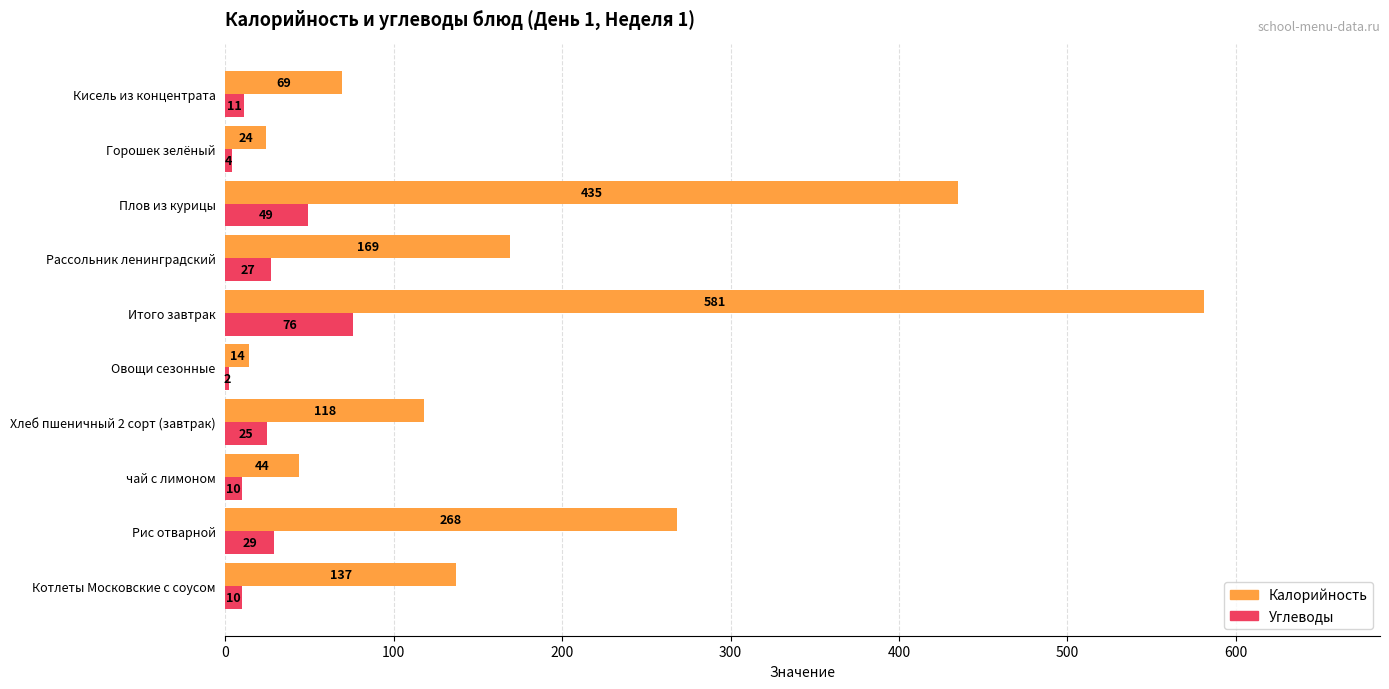

What is the total value across all series at Кисель из концентрата?

80